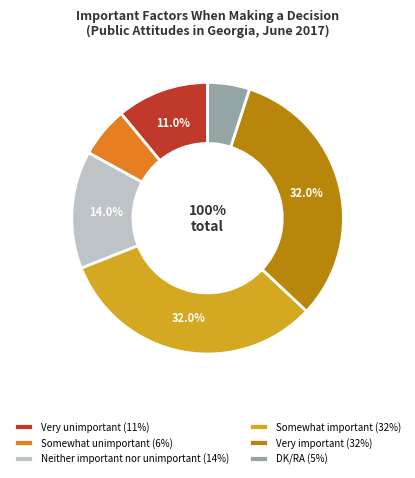

Which category has the biggest portion of the pie?

Somewhat important